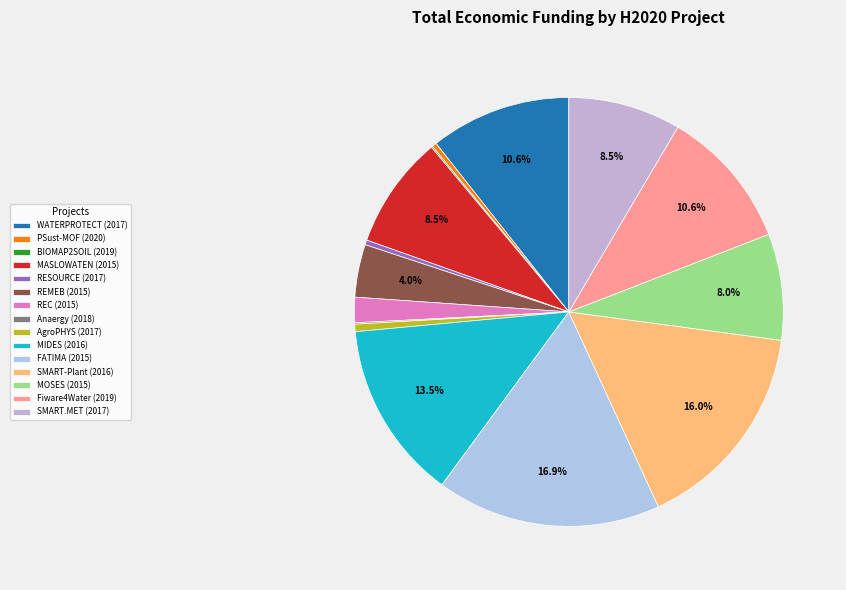

Does REC (2015) account for over 50% of the chart?

No